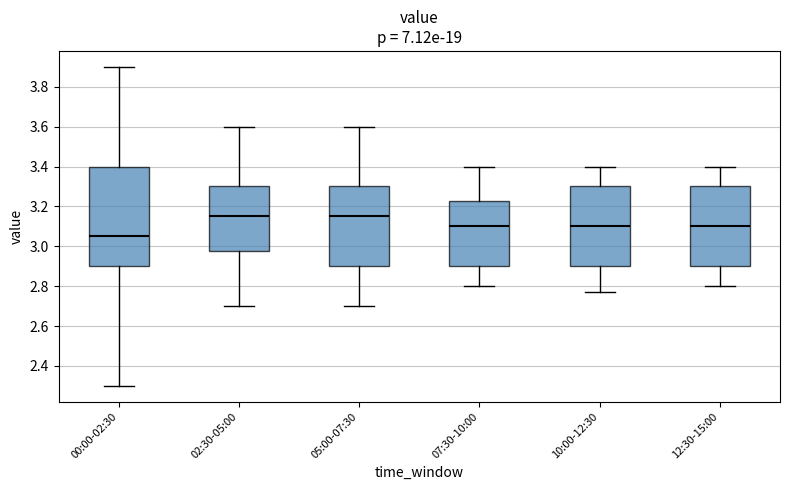

Reading left to right, transcribe this box plot: for each box, give where its median line is, the range the box spans, and where its two whiskers end, as read against the y-axis. The values are not printed on the chart, so give them approximately, as read against the axis.

00:00-02:30: median 3.06, box 2.90 to 3.40, whiskers 2.30 to 3.90
02:30-05:00: median 3.16, box 2.98 to 3.30, whiskers 2.70 to 3.60
05:00-07:30: median 3.16, box 2.90 to 3.30, whiskers 2.70 to 3.60
07:30-10:00: median 3.10, box 2.90 to 3.22, whiskers 2.80 to 3.40
10:00-12:30: median 3.10, box 2.90 to 3.30, whiskers 2.78 to 3.40
12:30-15:00: median 3.10, box 2.90 to 3.30, whiskers 2.80 to 3.40